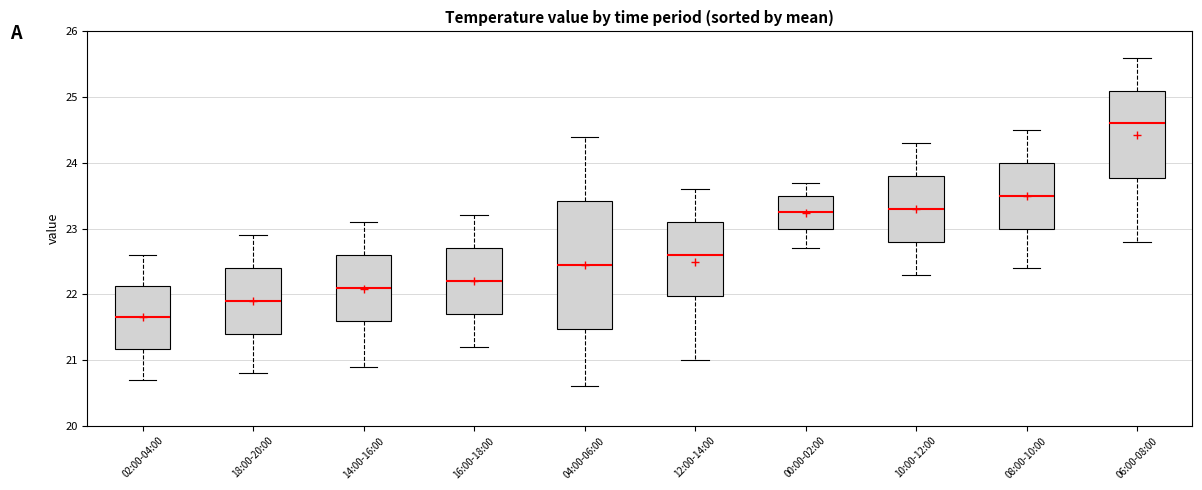

Reading left to right, transcribe this box plot: for each box, give where its median line is, the range the box spans, and where its two whiskers end, as read against the y-axis. The values are not printed on the chart, so give them approximately, as read against the axis.

02:00-04:00: median 21.7, box 21.2 to 22.1, whiskers 20.7 to 22.6
18:00-20:00: median 21.9, box 21.4 to 22.4, whiskers 20.8 to 22.9
14:00-16:00: median 22.1, box 21.6 to 22.6, whiskers 20.9 to 23.1
16:00-18:00: median 22.2, box 21.7 to 22.7, whiskers 21.2 to 23.2
04:00-06:00: median 22.5, box 21.5 to 23.4, whiskers 20.6 to 24.4
12:00-14:00: median 22.6, box 22.0 to 23.1, whiskers 21.0 to 23.6
00:00-02:00: median 23.3, box 23.0 to 23.5, whiskers 22.7 to 23.7
10:00-12:00: median 23.3, box 22.8 to 23.8, whiskers 22.3 to 24.3
08:00-10:00: median 23.5, box 23.0 to 24.0, whiskers 22.4 to 24.5
06:00-08:00: median 24.6, box 23.8 to 25.1, whiskers 22.8 to 25.6